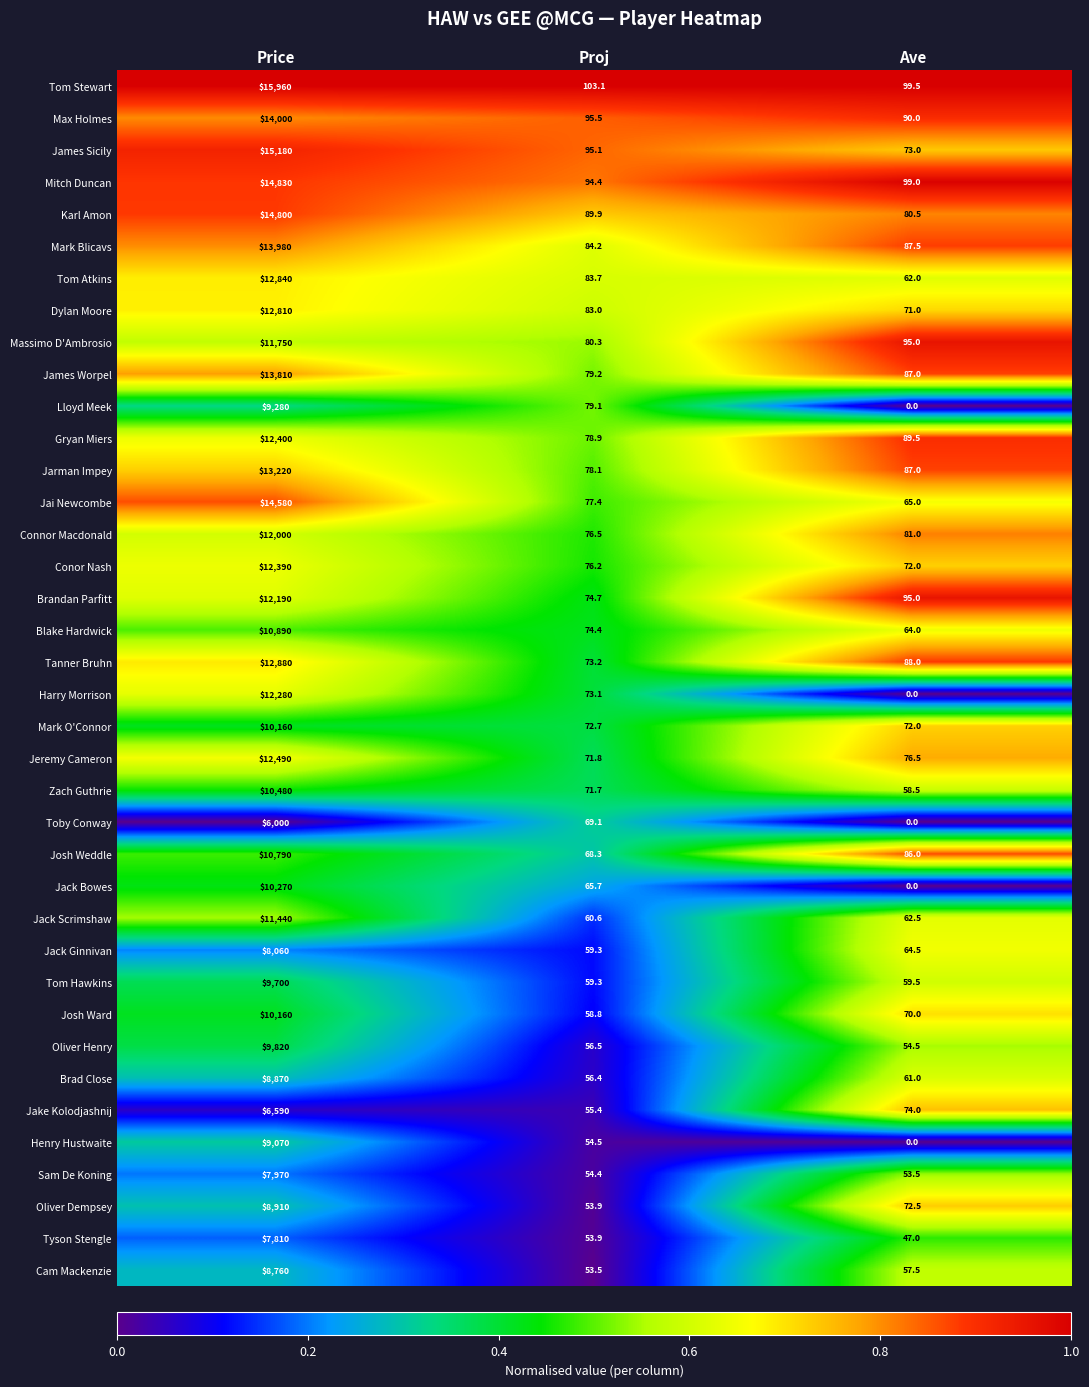

The value of Henry Hustwaite at Price is 3939.1. True or false?

False